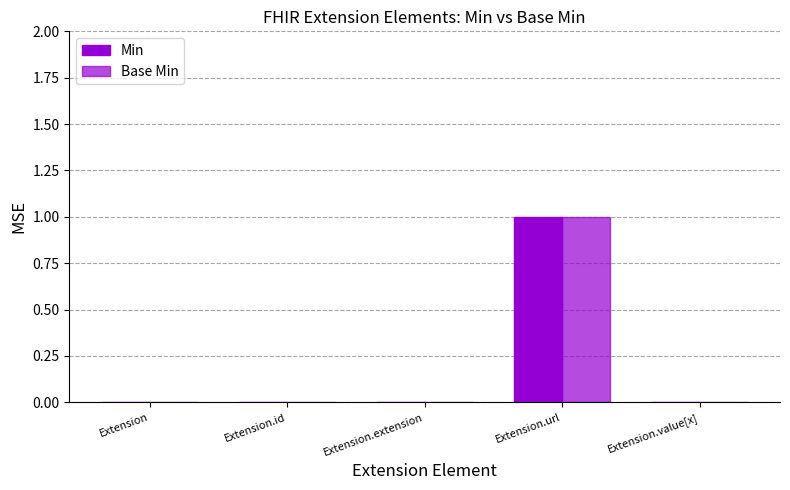

Reading left to right, transcribe all the data shown in this chart.

Min: 0	0	0	1	0
Base Min: 0	0	0	1	0